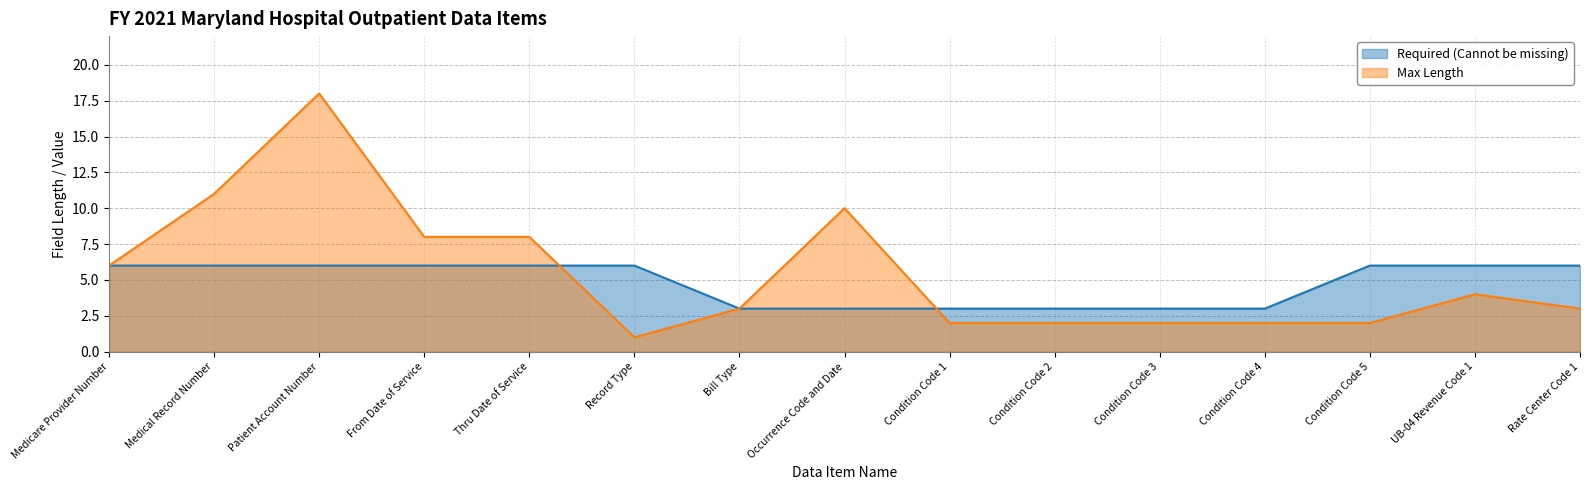

Rank the series by their average value, from highest to lowest.

Max Length, Required (Cannot be missing)